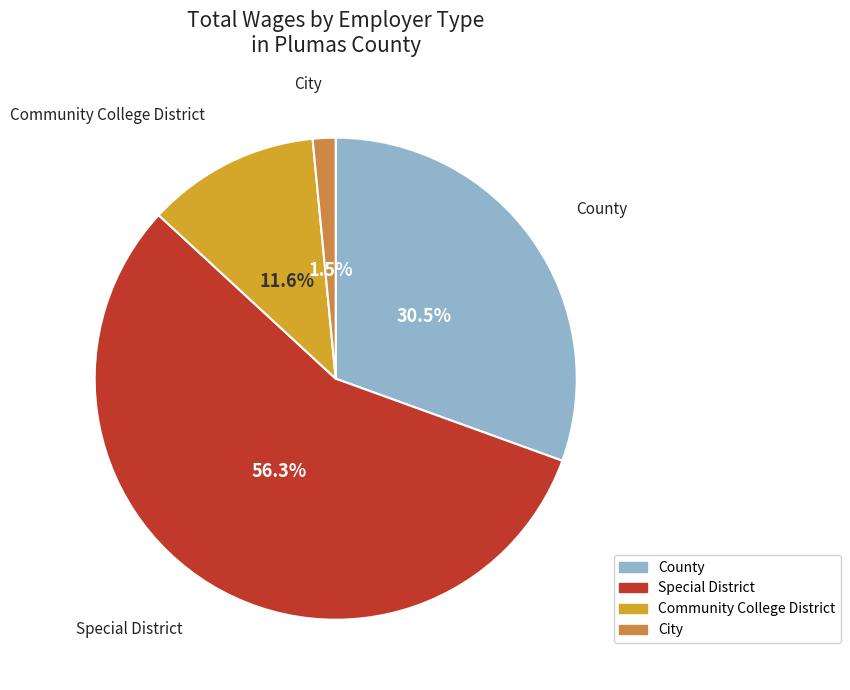

Approximately how many times larger is the value at Community College District compared to Special District?

0.2